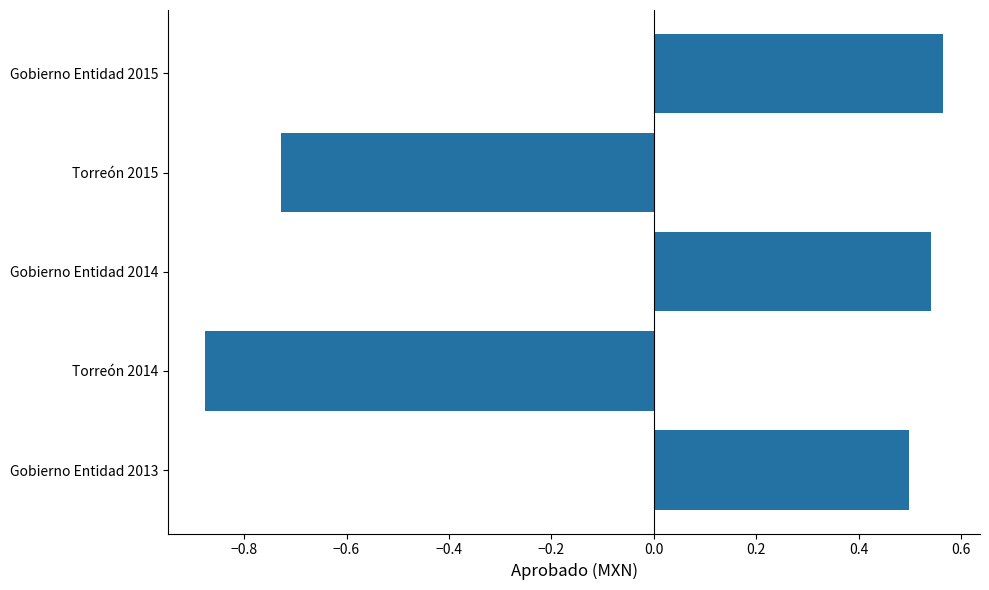

Are the bars grouped side by side (vs. stacked)?

No